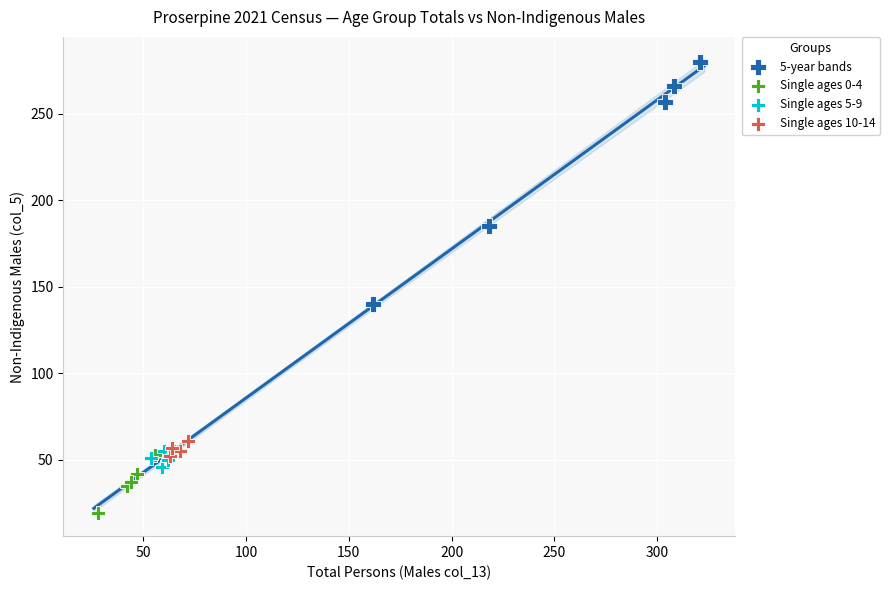

Which series reaches the minimum Y coordinate?

Single ages 0-4